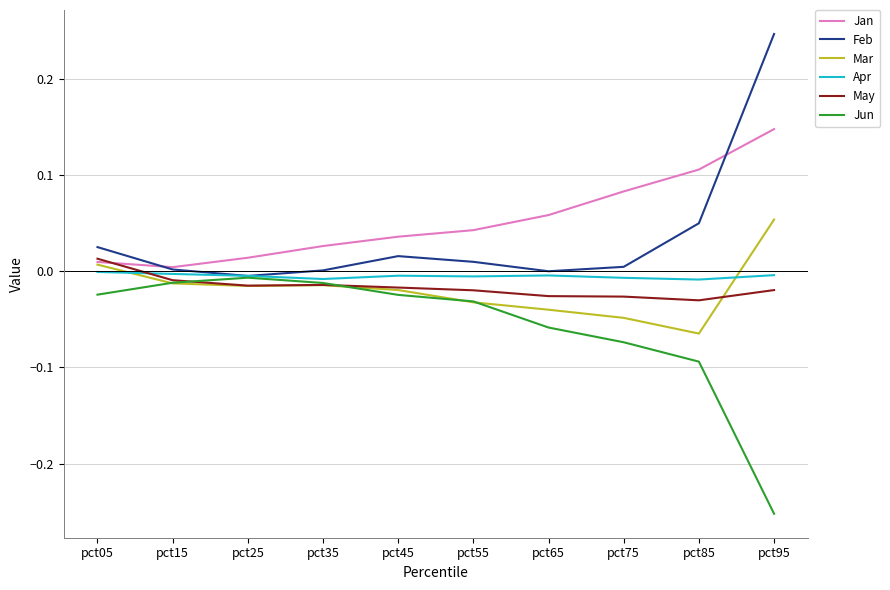

What are all the series names shown in the legend?

Jan, Feb, Mar, Apr, May, Jun